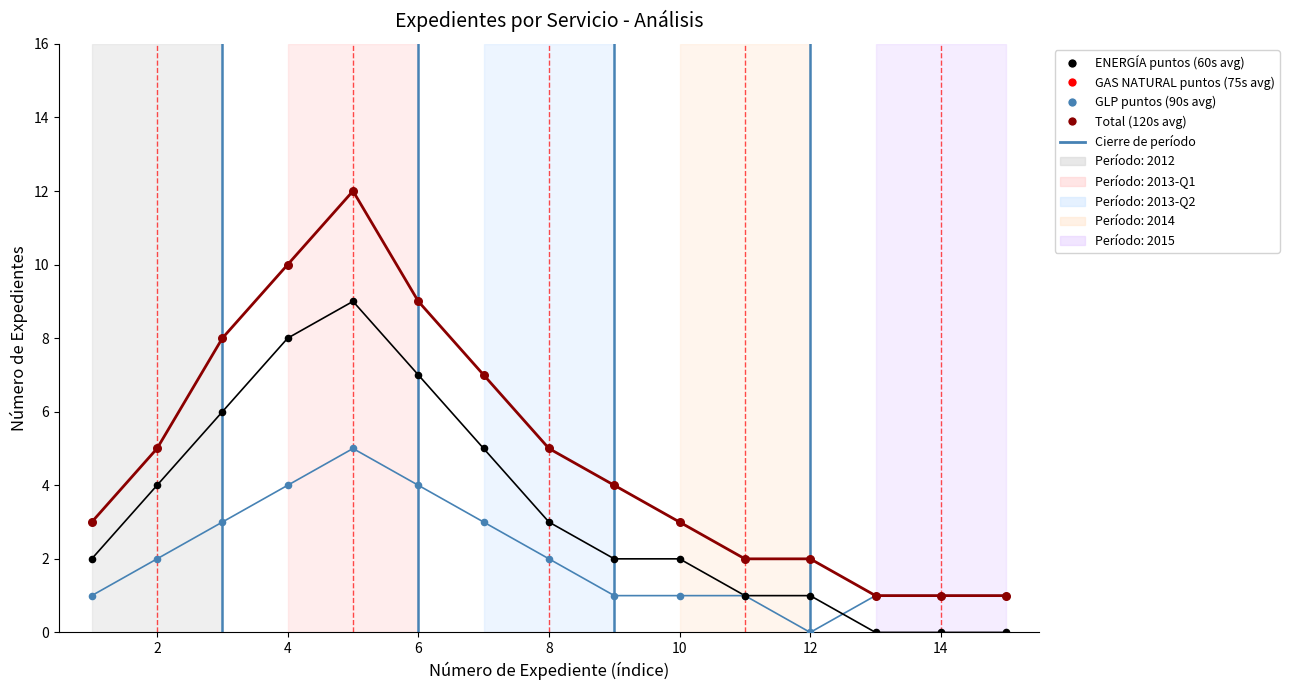

At which category is the sum across all series the highest?

5